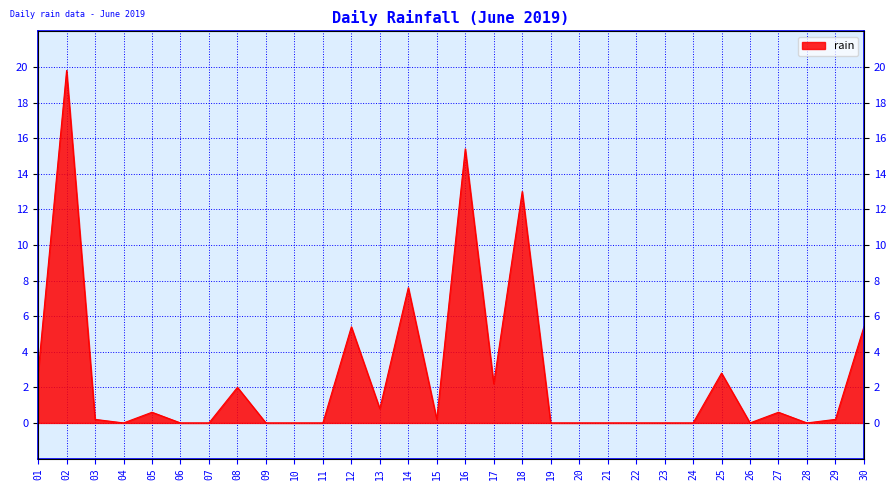

How many data points does each series have?

30